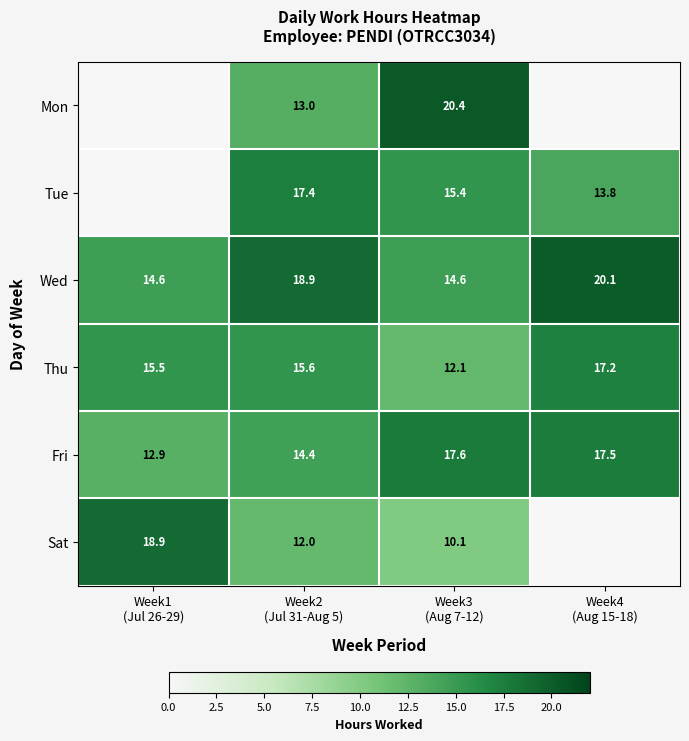

What is the minimum value for Wed?

14.6